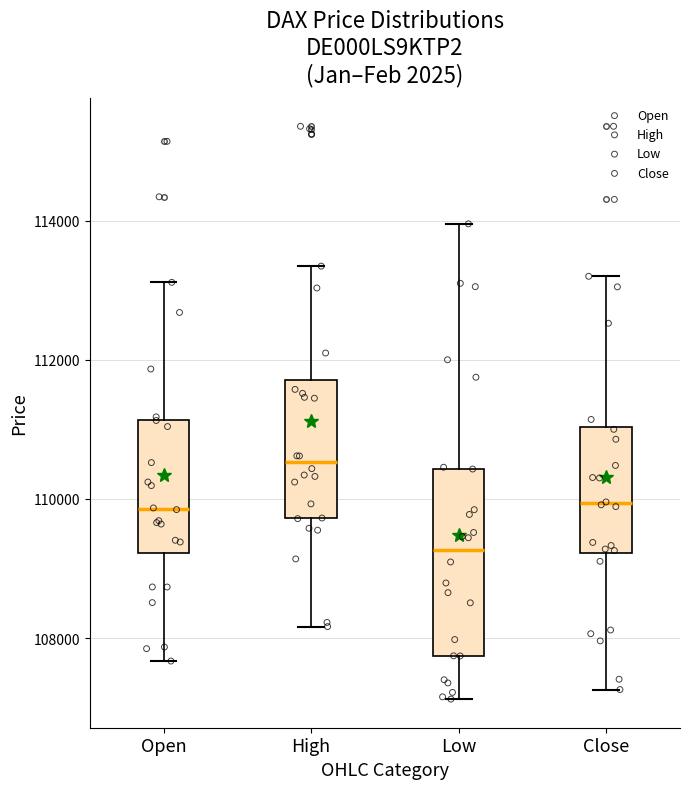

Which box has the lowest median line?

Low